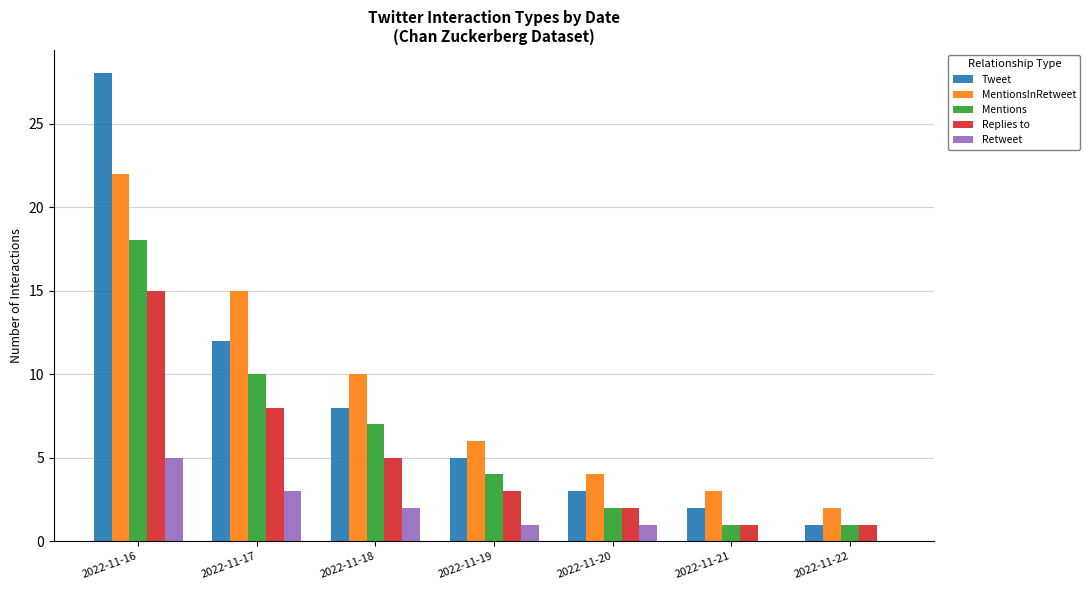

What is the total value across all series at 2022-11-19?

19